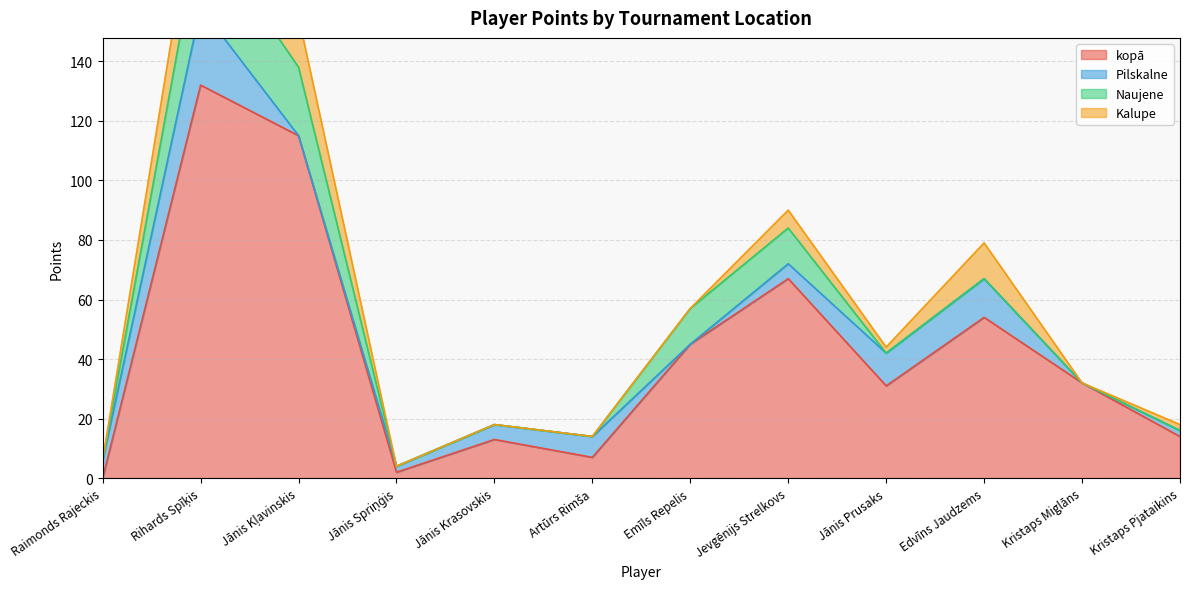

Count the number of categories in the chart.

12